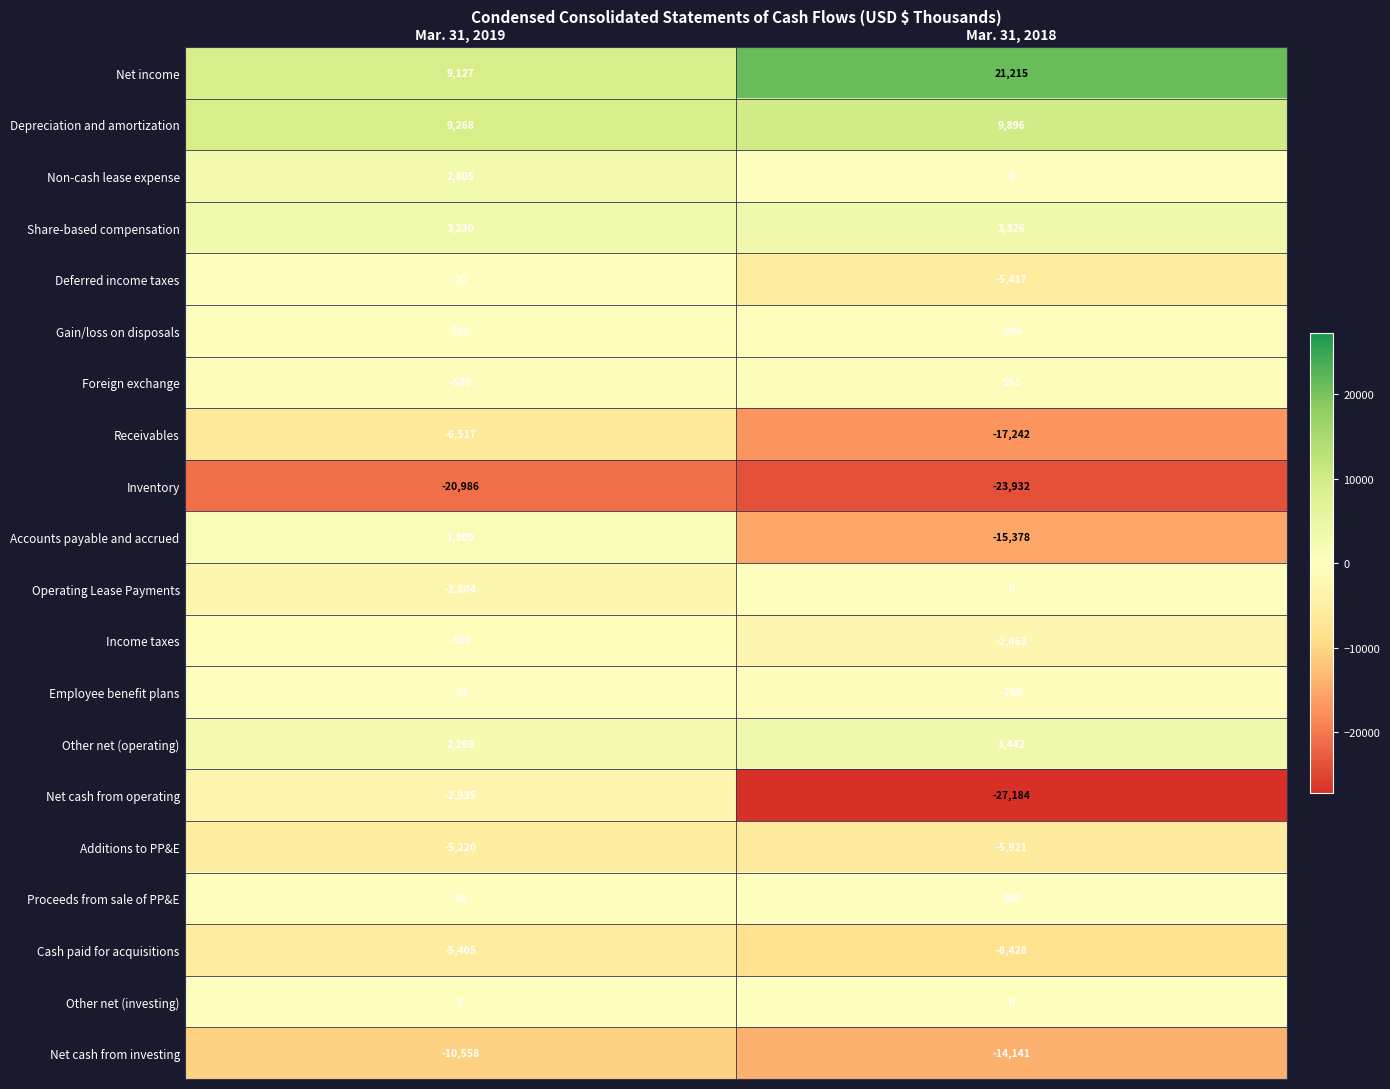

Is it true that Net income equals 12745 at Mar. 31, 2019?

False